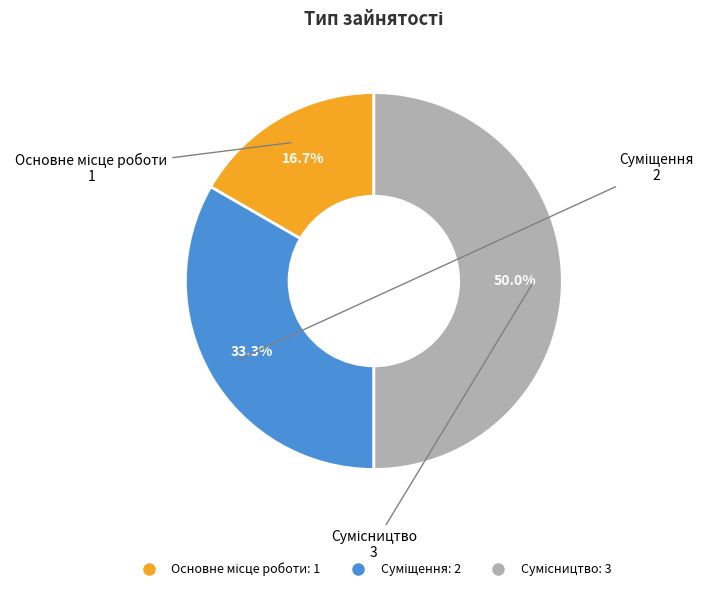

To the nearest percent, what percentage of the pie is Основне місце роботи?

17%